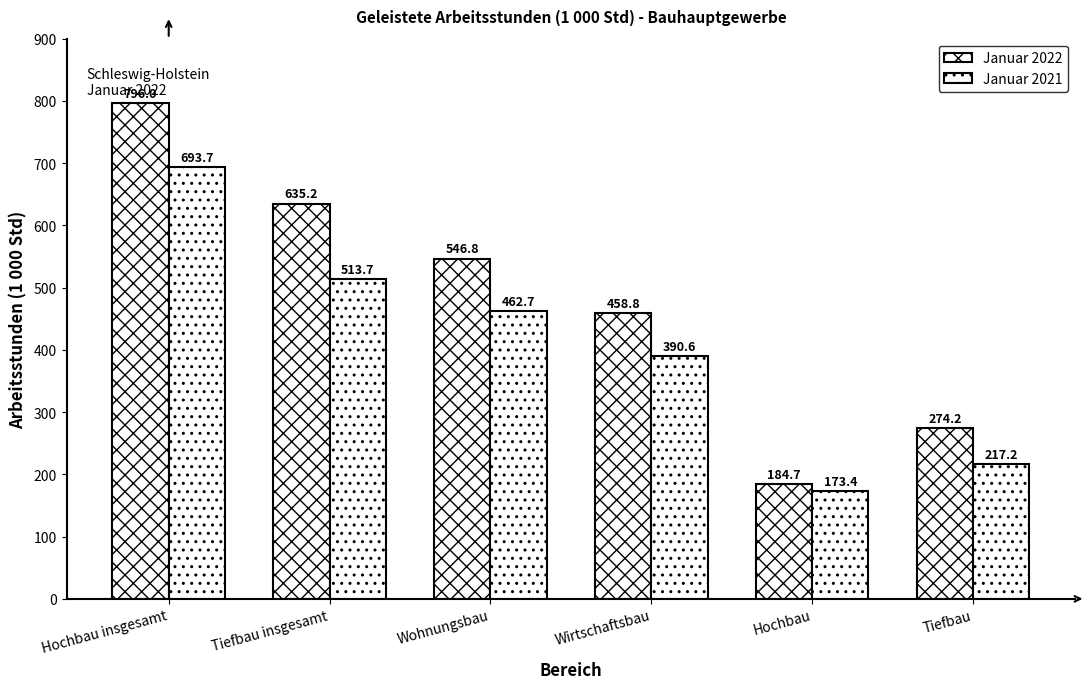

Which series changed the most between Tiefbau insgesamt and Wirtschaftsbau?

Januar 2022